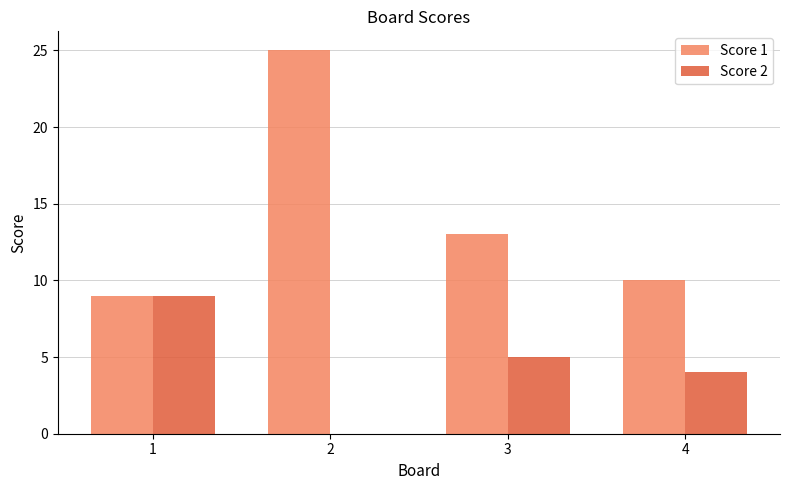

Reading left to right, extract all data points from this chart.

Score 1: 1=9	2=25	3=13	4=10
Score 2: 1=9	2=0	3=5	4=4